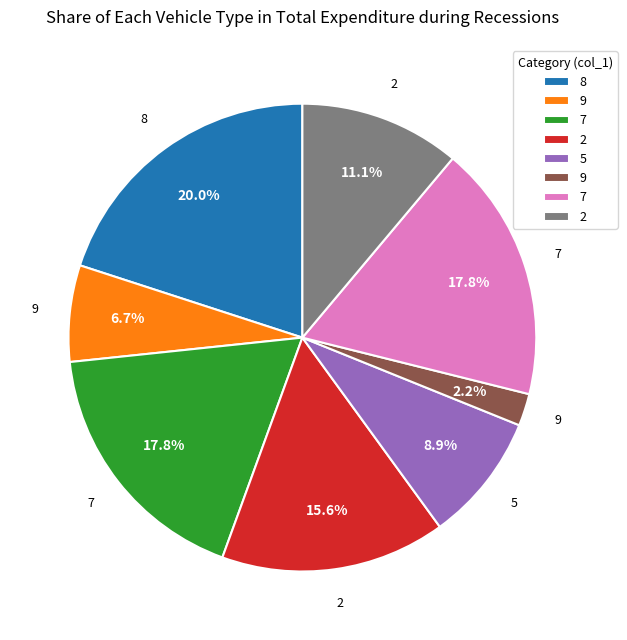

How many slices are in this pie chart?

8